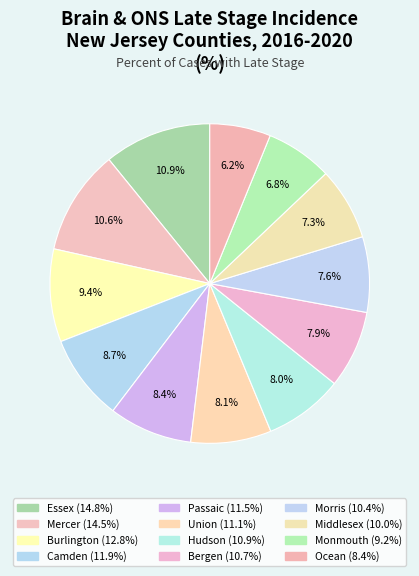

What is the ratio of the value at Morris to the value at Ocean?

1.2